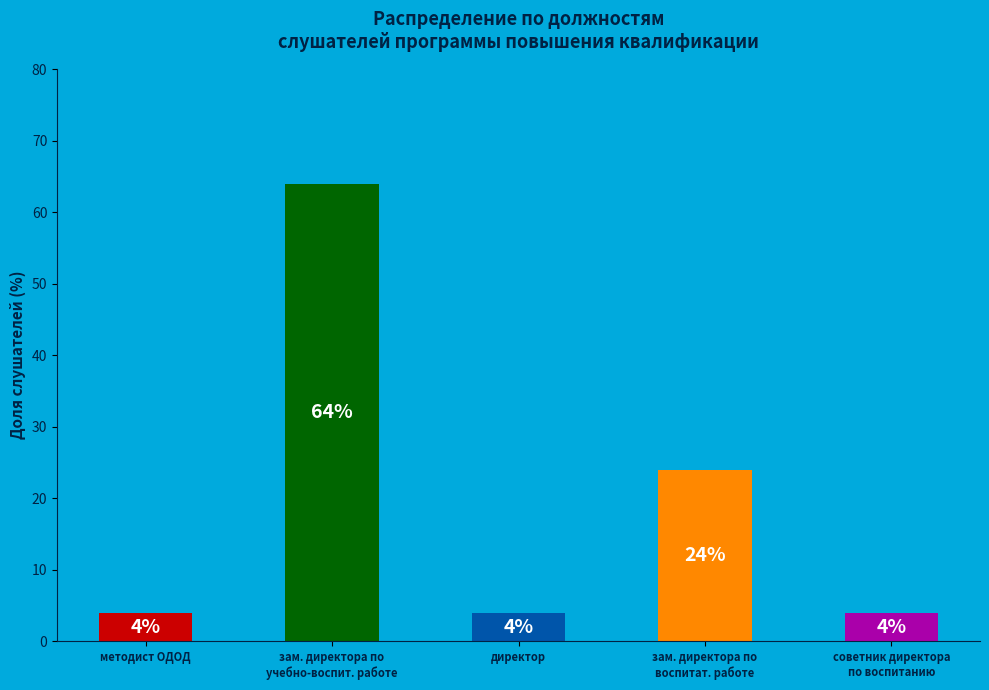

What is the minimum value shown in the chart?

4